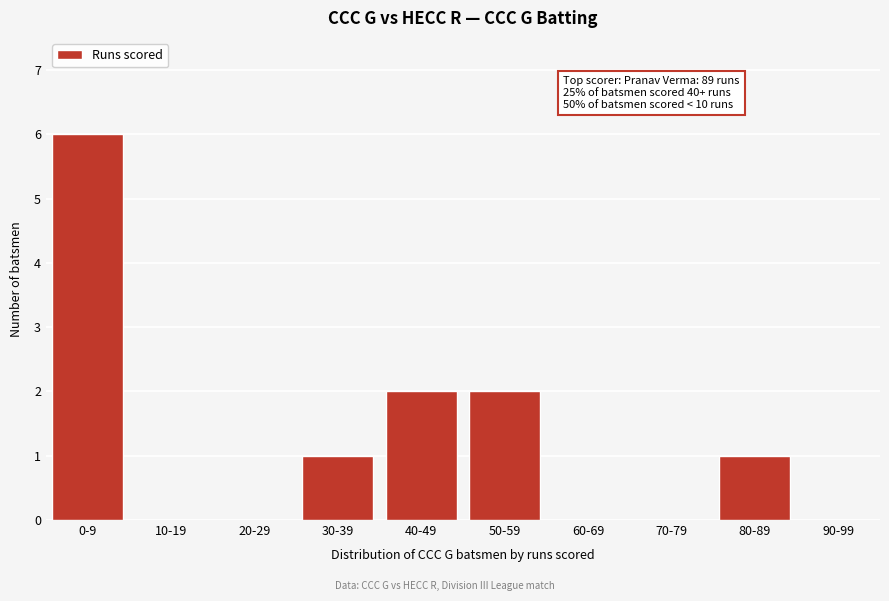

Reading left to right, what are all the values shown in this chart?

0-9=6	10-19=0	20-29=0	30-39=1	40-49=2	50-59=2	60-69=0	70-79=0	80-89=1	90-99=0